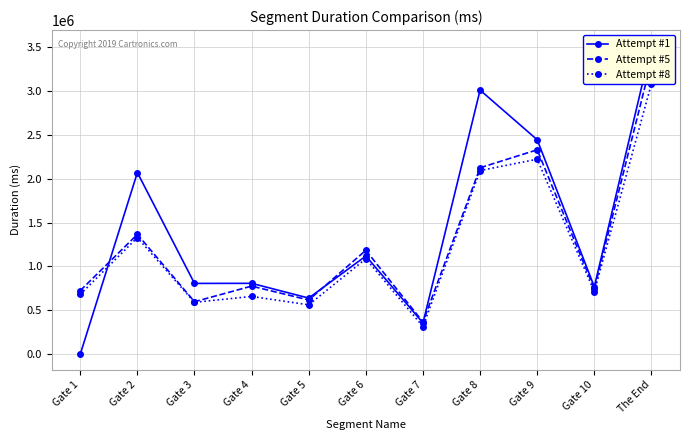

Rank the series by their maximum value, from lowest to highest.

Attempt #8, Attempt #5, Attempt #1